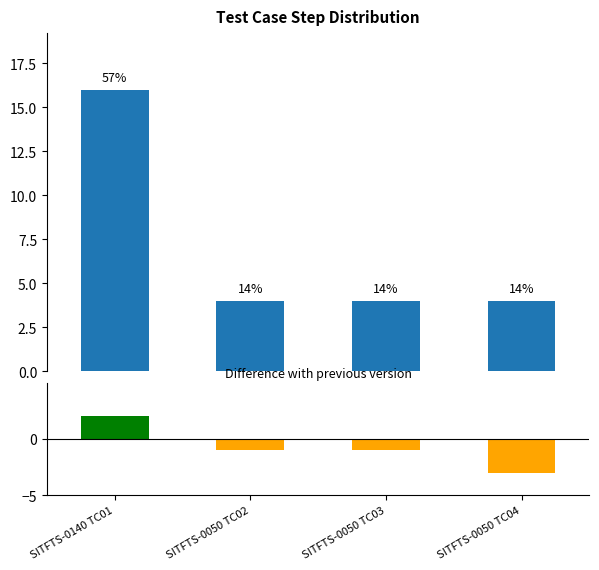

Does the chart contain stacked bars?

No